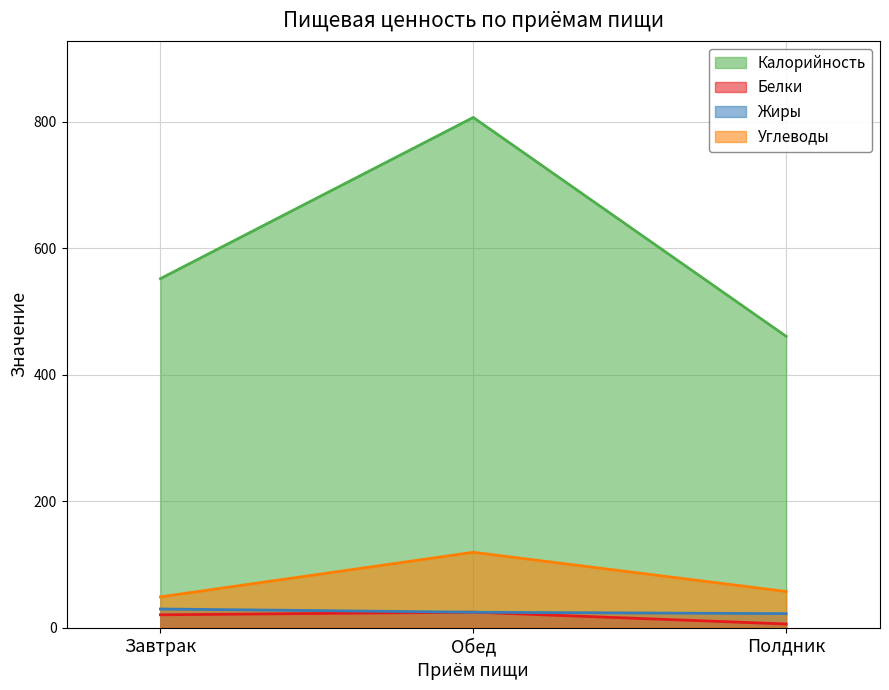

Is the value of Белки at Полдник greater than the value of Калорийность at Полдник?

No